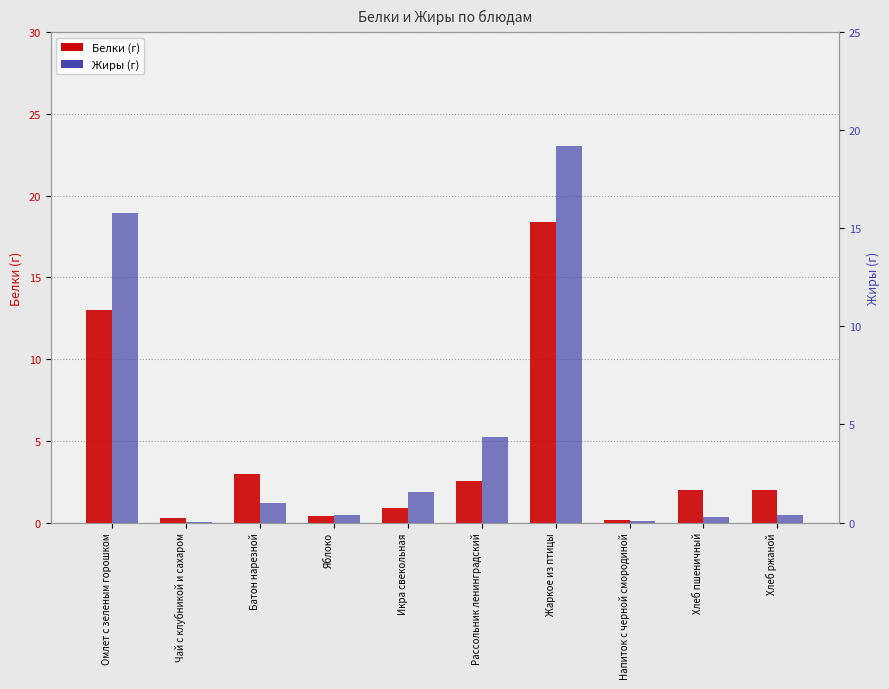

What value does the Белки series have at Хлеб ржаной?

2.0